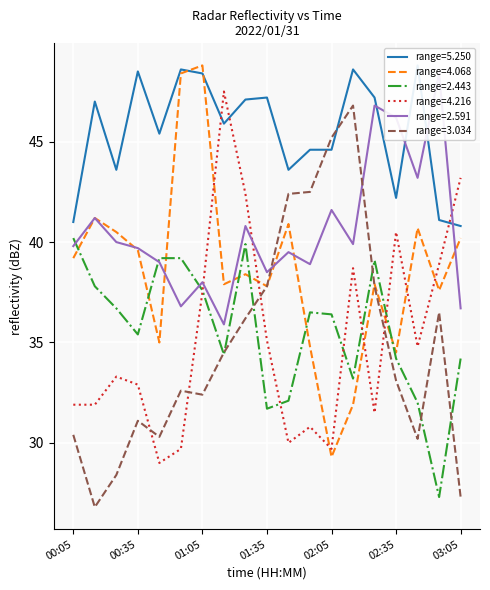

What is the average value of the 2.591 series?

40.6